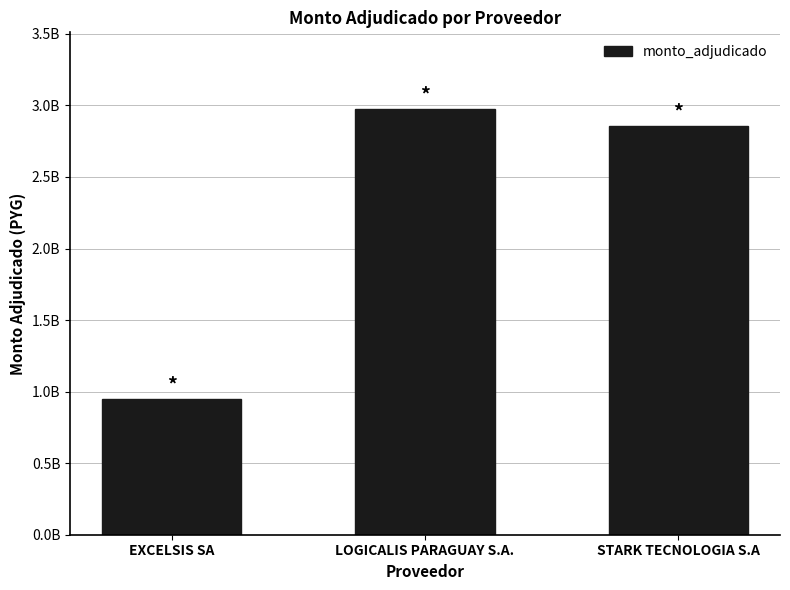

What is the ratio of the value at LOGICALIS PARAGUAY S.A. to the value at STARK TECNOLOGIA S.A?

1.0